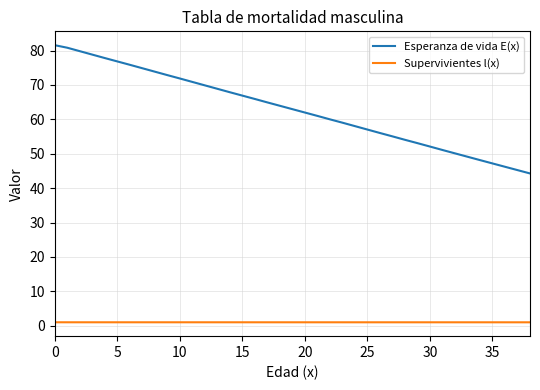

Count the number of data series in this chart.

2